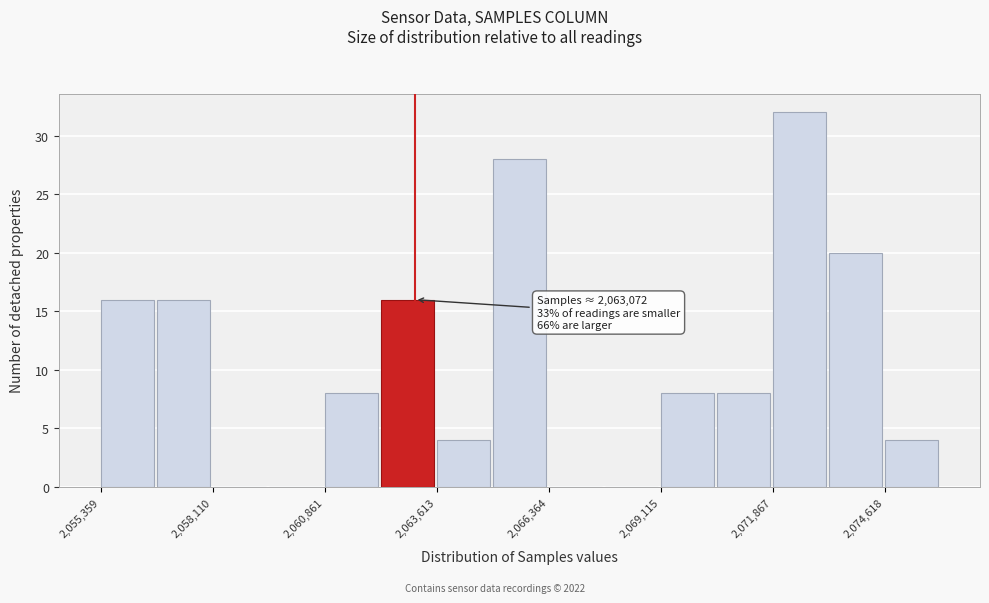

Around what value on the x-axis is the tallest bar? Give the approximate position of its centre, as read against the axis.

2072500